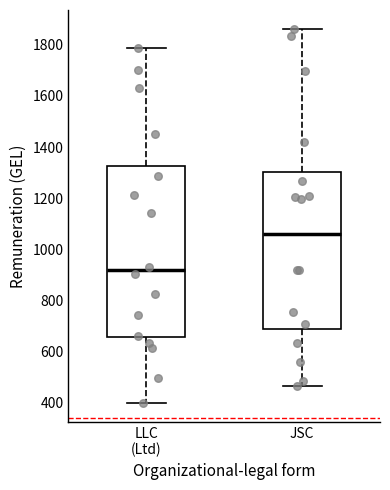

Where is the lower edge of the box for JSC on the y-axis? The values are not printed on the chart, so give them approximately, as read against the axis.

680